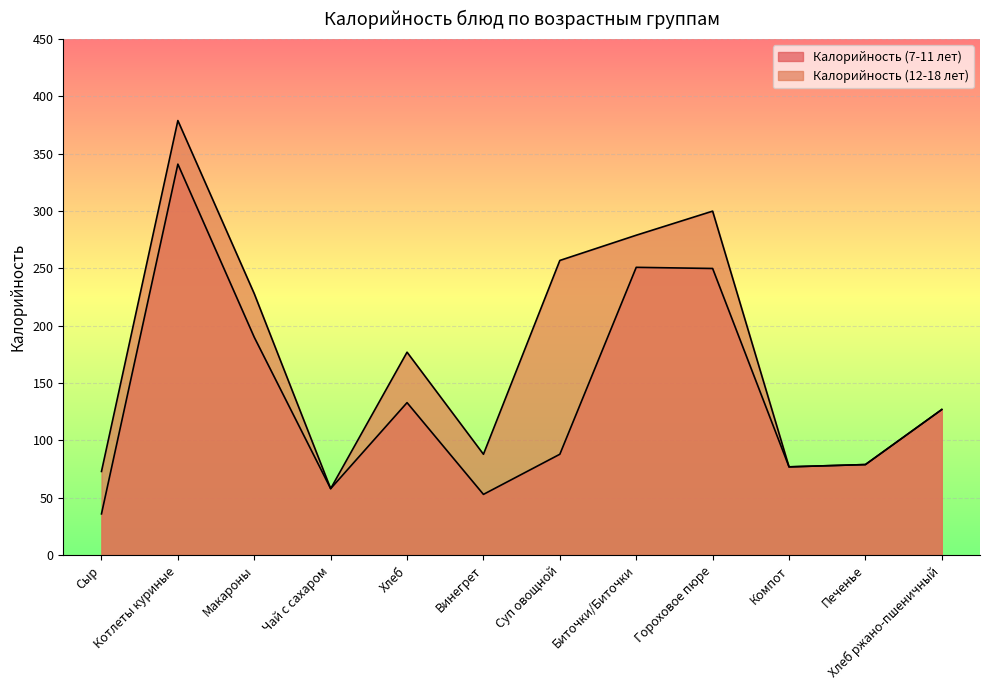

Which category has the highest value in the Калорийность (7-11 лет) series?

Котлеты куриные